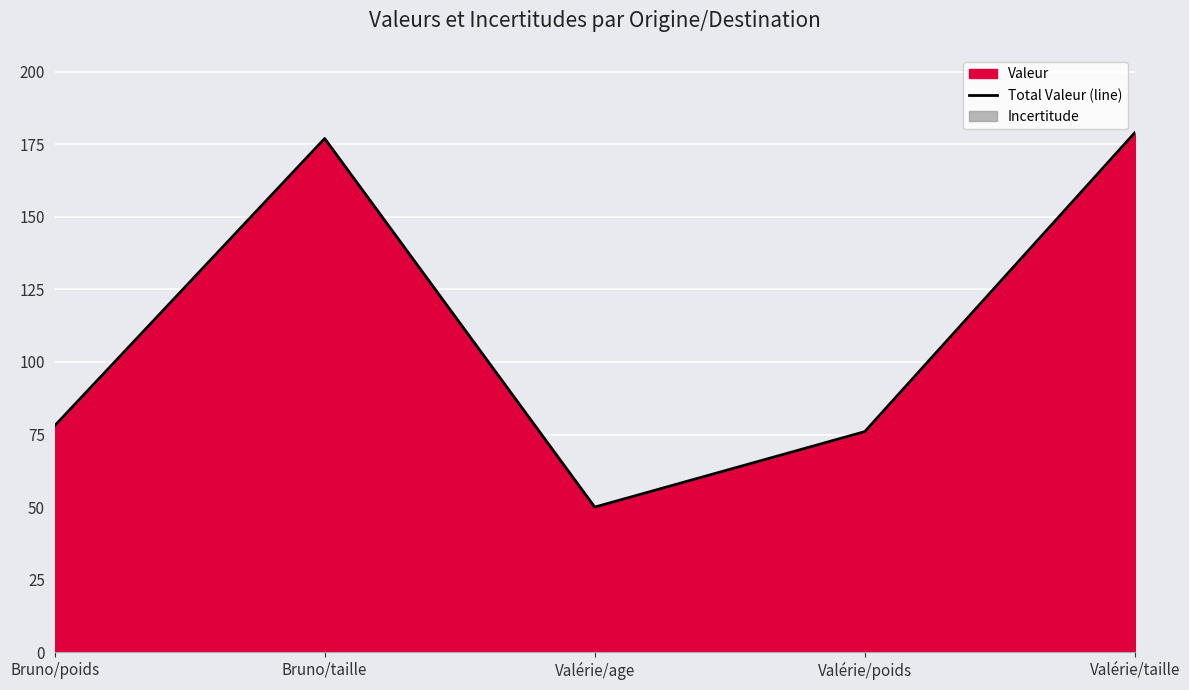

How many points are higher than both their immediate neighbors (excluding endpoints)?

1